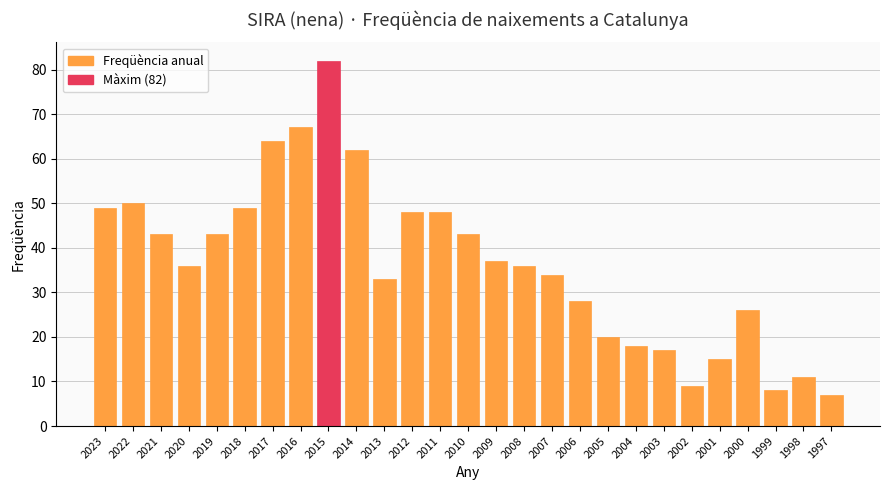

Read the value at 1997, to the nearest 5.

5